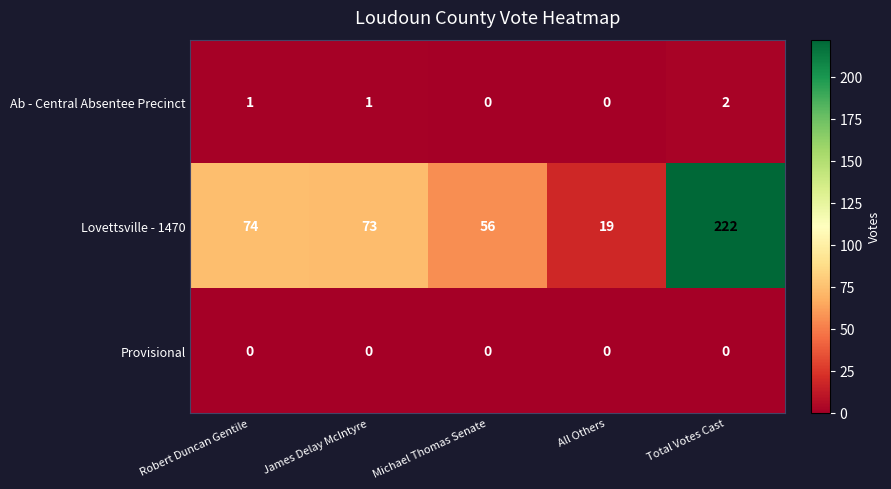

At which category does the chart reach its peak across all series?

Total Votes Cast